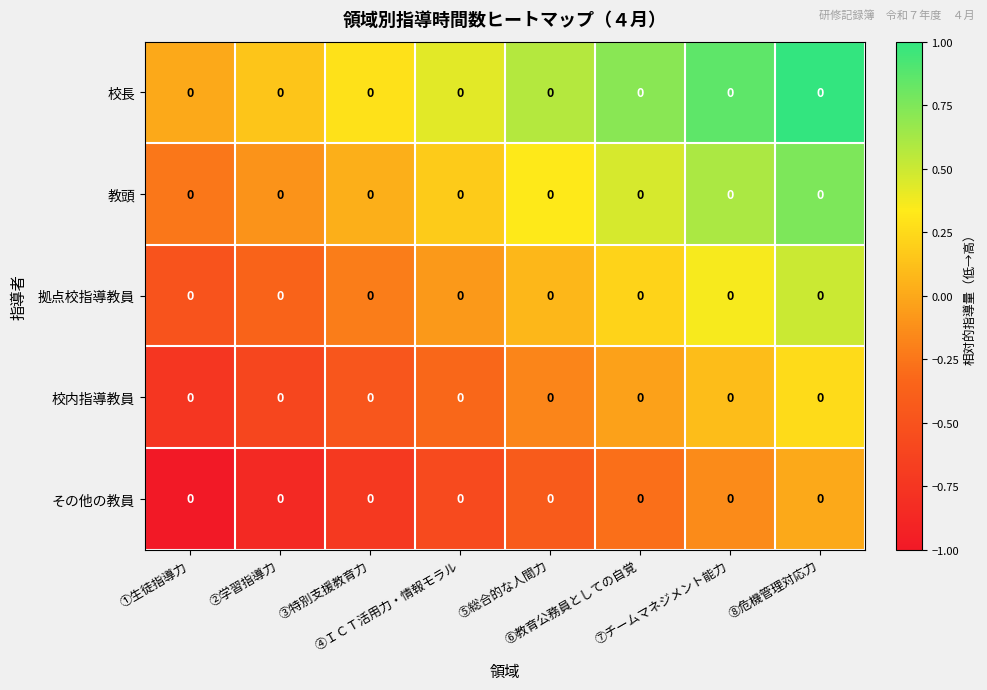

What is the difference between the maximum and minimum values in the その他の教員 series?

1.0